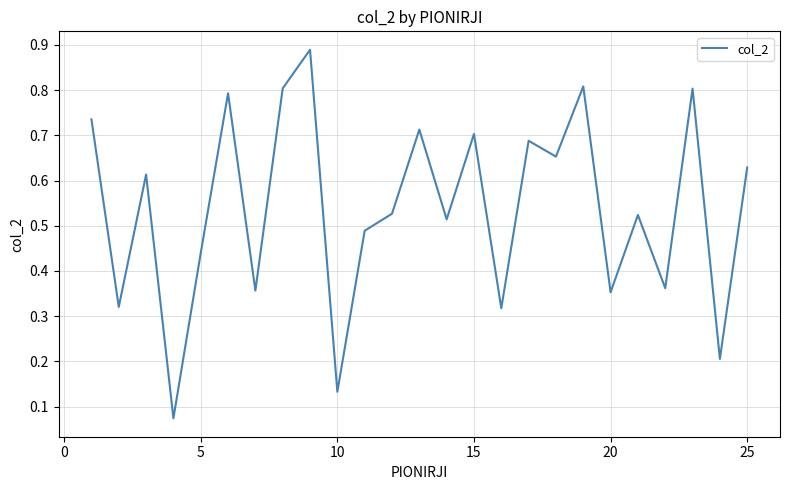

What is the difference between the maximum and minimum values?

0.8